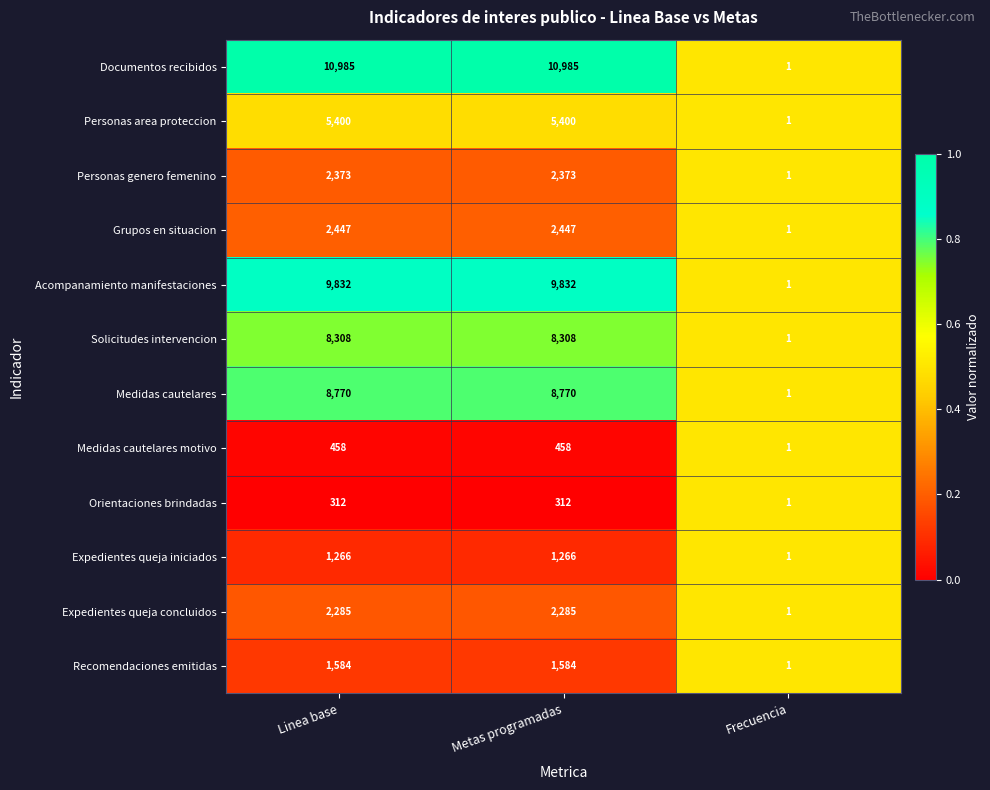

What is the maximum value shown in the chart?

10985